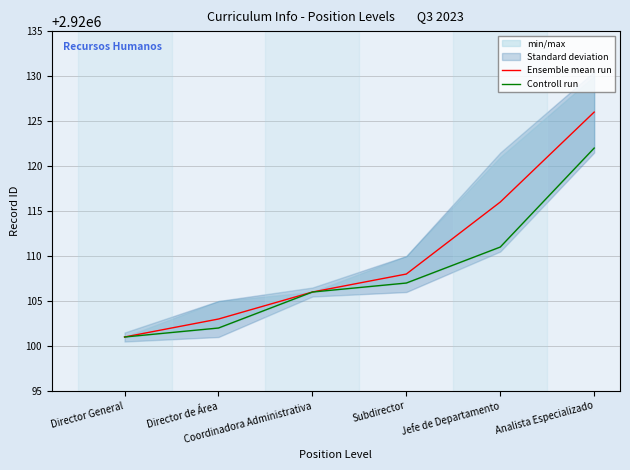

Reading left to right, transcribe all the data shown in this chart.

Ensemble mean run: 2920101	2920103	2920106	2920108	2920116	2920126
Controll run: 2920101	2920102	2920106	2920107	2920111	2920122